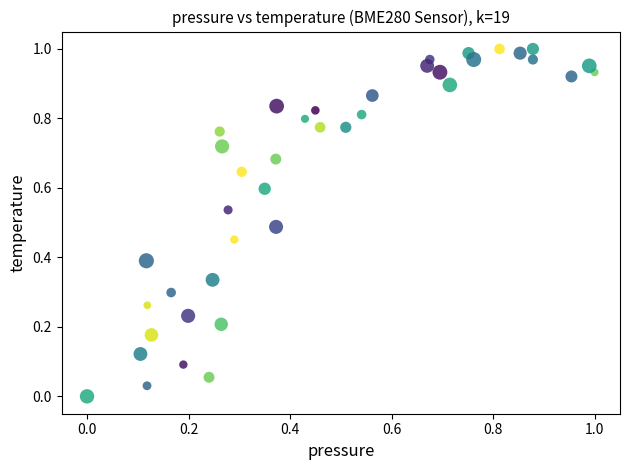

Count the number of points in this scatter plot.

40